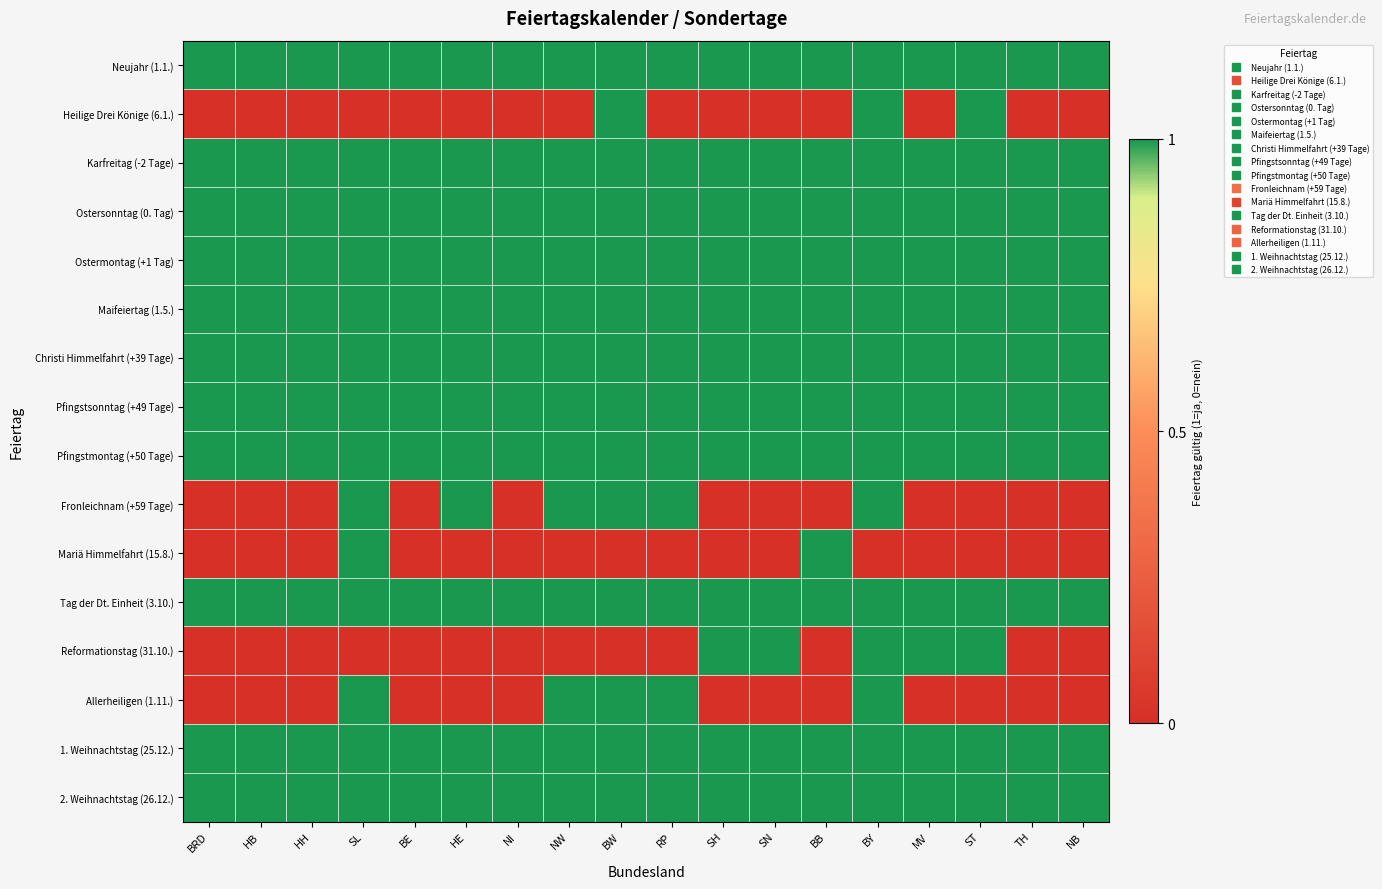

Rank the series at HB from highest to lowest value.

Neujahr (1.1.), Karfreitag (-2 Tage), Ostersonntag (0. Tag), Ostermontag (+1 Tag), Maifeiertag (1.5.), Christi Himmelfahrt (+39 Tage), Pfingstsonntag (+49 Tage), Pfingstmontag (+50 Tage), Tag der Dt. Einheit (3.10.), 1. Weihnachtstag (25.12.), 2. Weihnachtstag (26.12.), Heilige Drei Könige (6.1.), Fronleichnam (+59 Tage), Mariä Himmelfahrt (15.8.), Reformationstag (31.10.), Allerheiligen (1.11.)